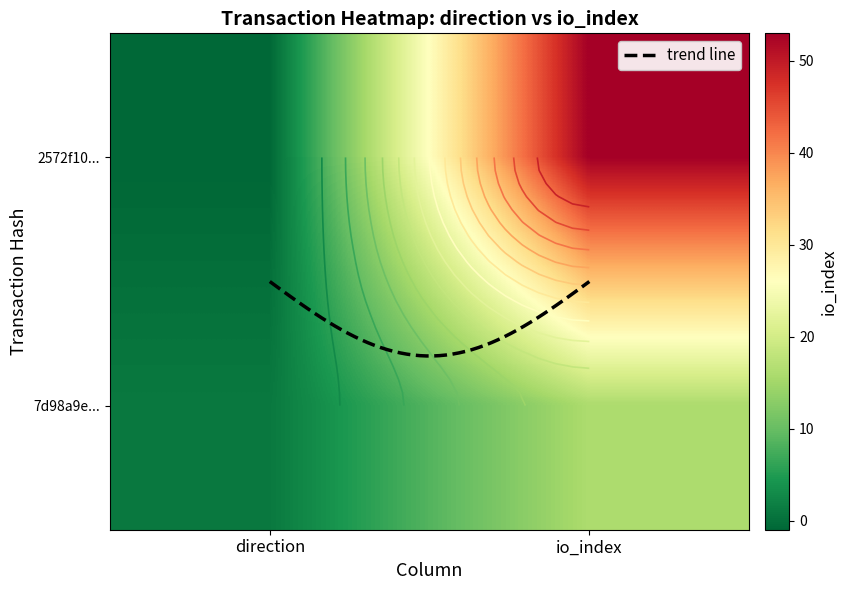

What is the greatest value displayed?

53